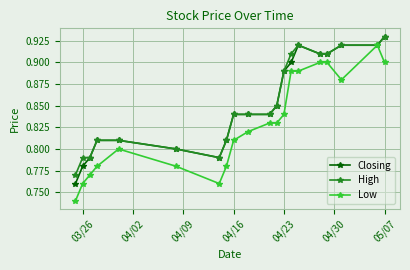

At how many categories does at least one series exceed 0?

20